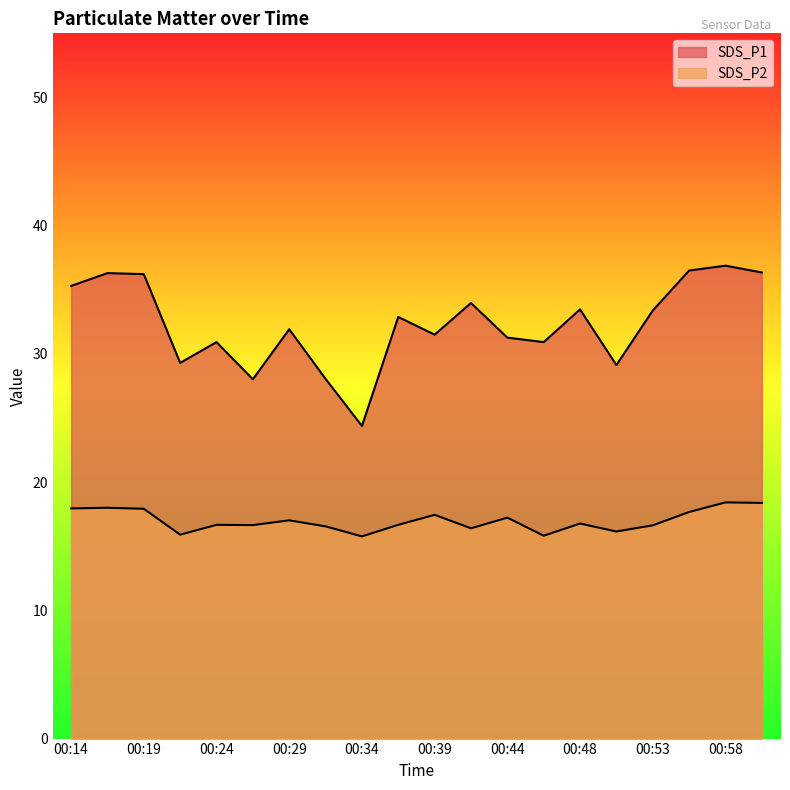

Reading left to right, extract all data points from this chart.

SDS_P1: 35.3	36.3	36.2	29.3	30.9	28.0	31.9	28.1	24.4	32.9	31.5	34.0	31.3	30.9	33.5	29.1	33.4	36.5	36.9	36.4
SDS_P2: 17.9	18.0	17.9	15.9	16.7	16.6	17.0	16.6	15.8	16.7	17.4	16.4	17.2	15.8	16.8	16.1	16.6	17.7	18.4	18.4